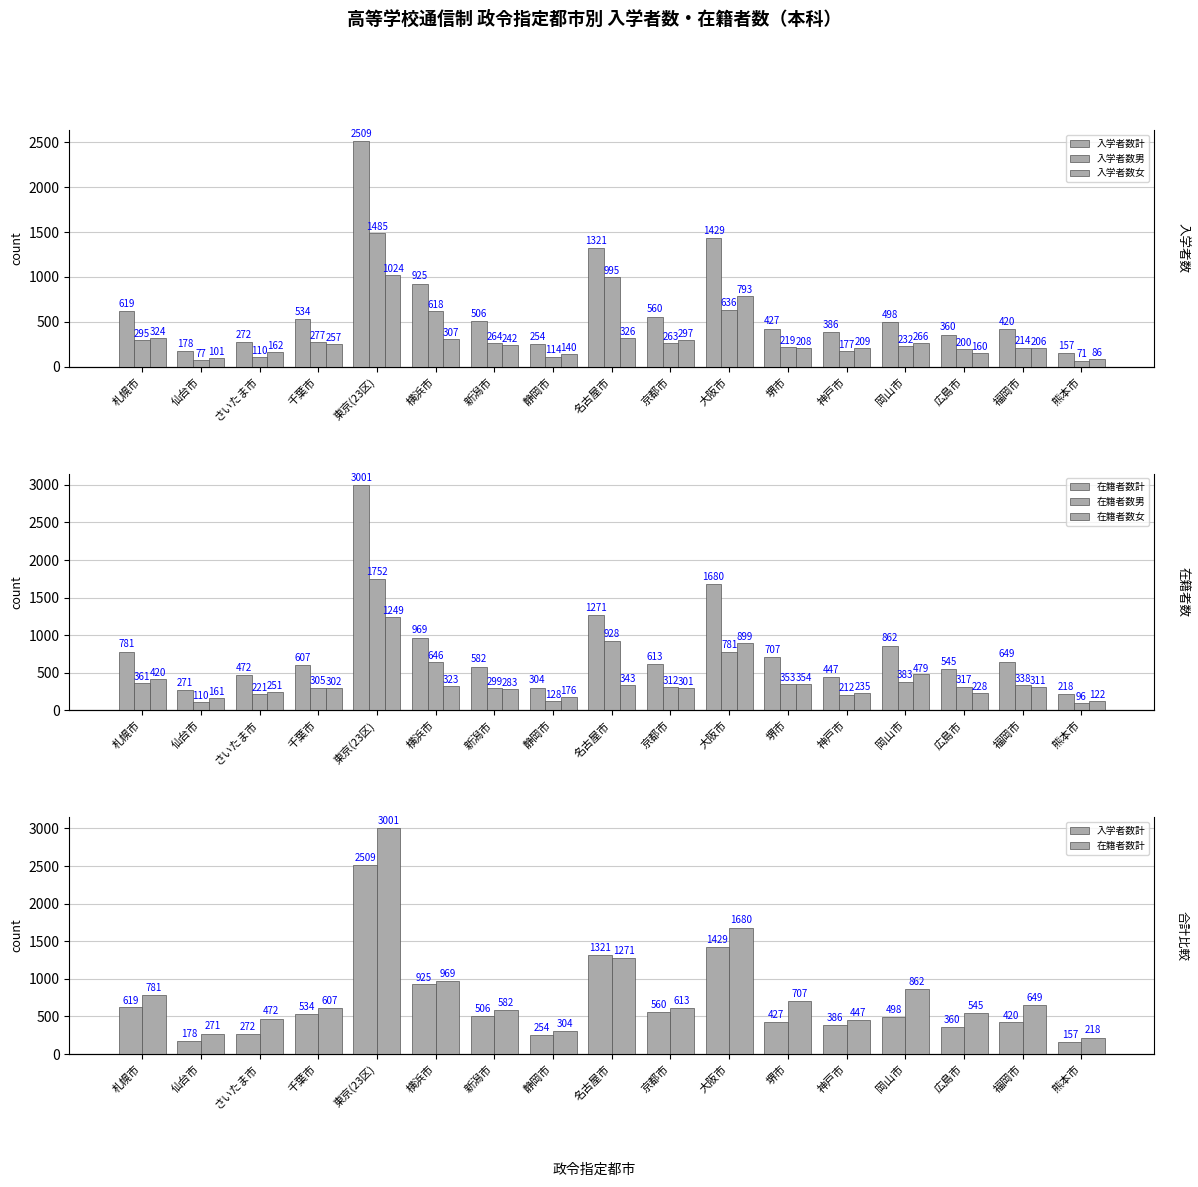

What position from the left is 大阪市?

11